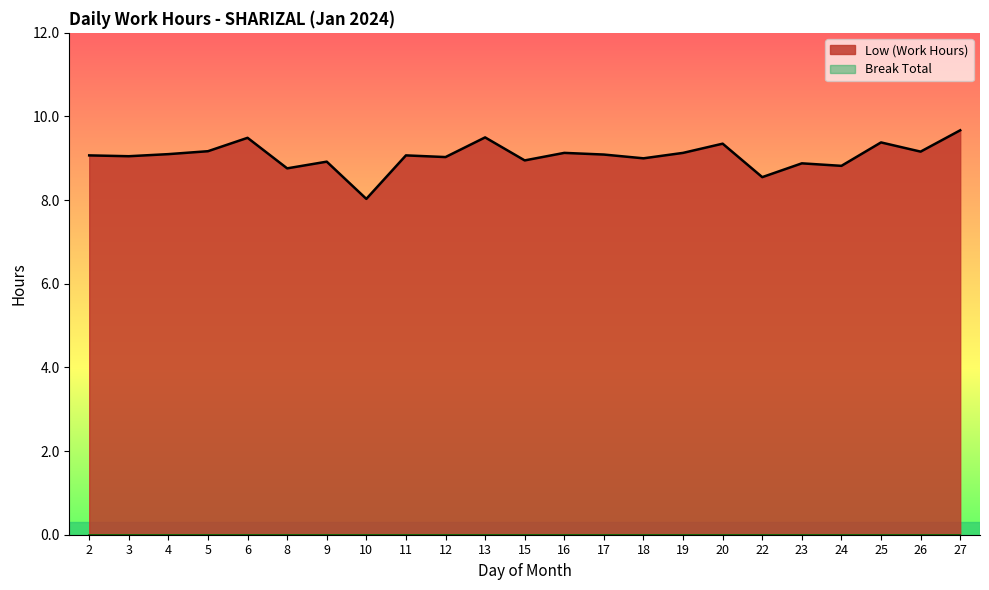

At which label does the data first exceed 9?

2